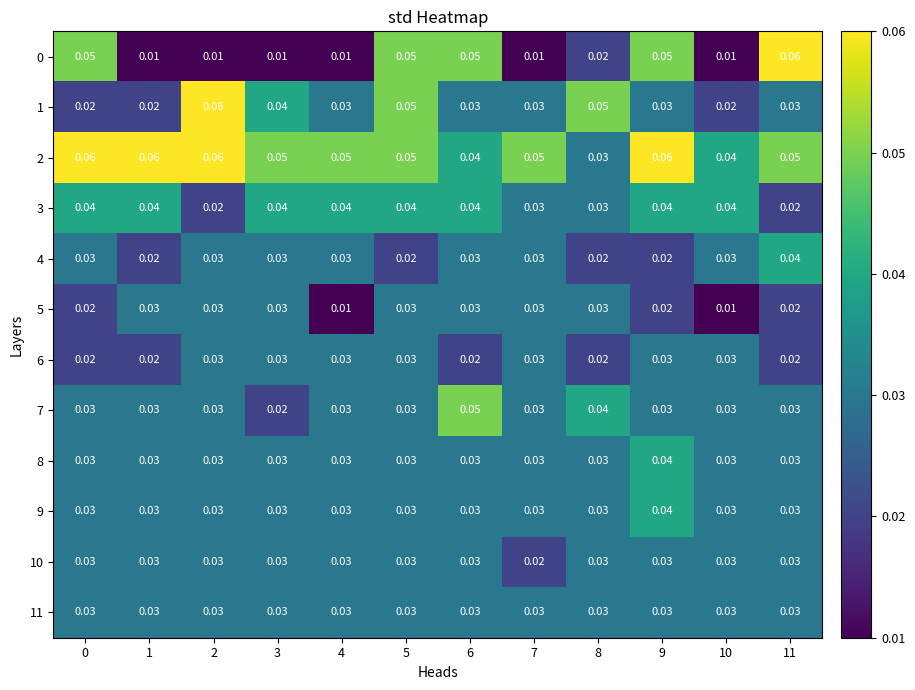

How many categories are shown in the chart?

12